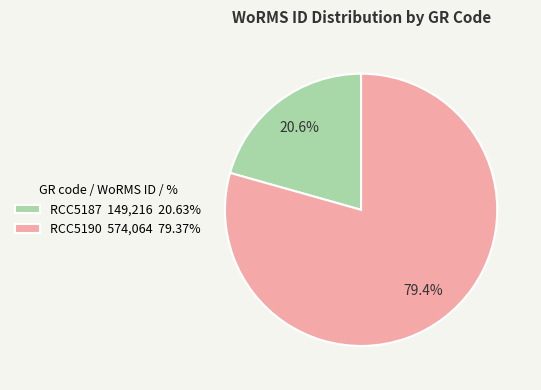

Is there a majority slice in this chart?

Yes